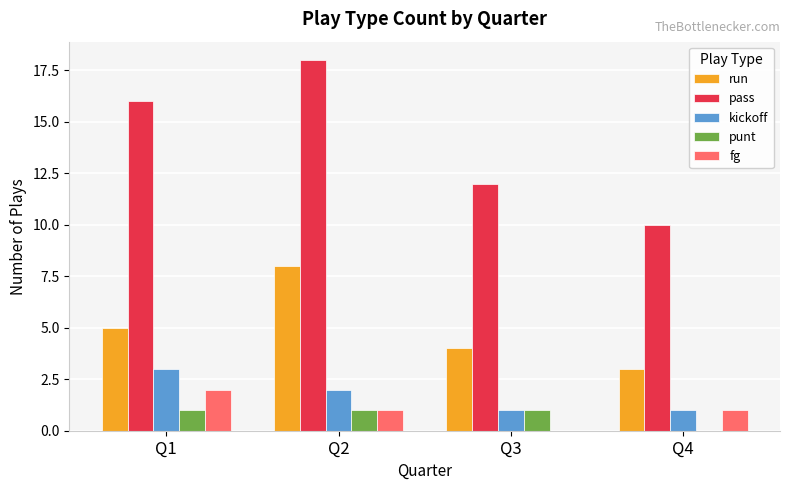

Count the punt values in the range 1 to 2.

3